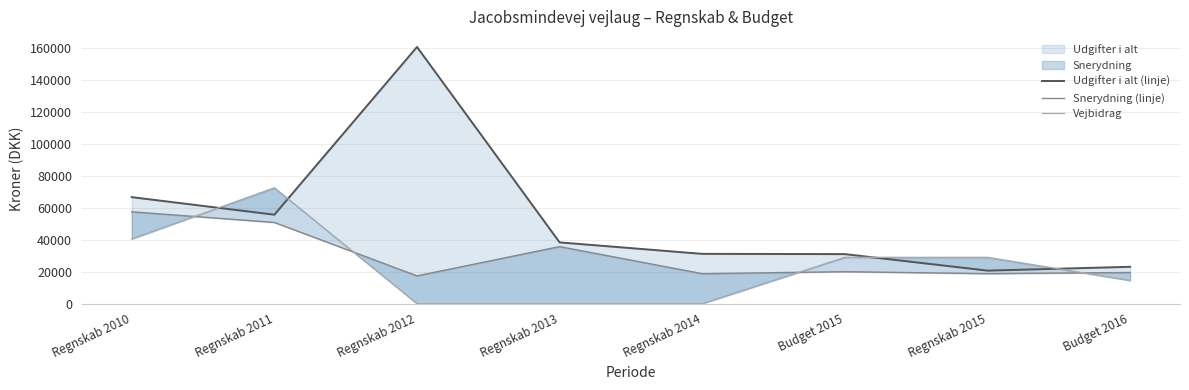

True or false: Vejbidrag and Udgifter i alt (linje) cross at least once.

True